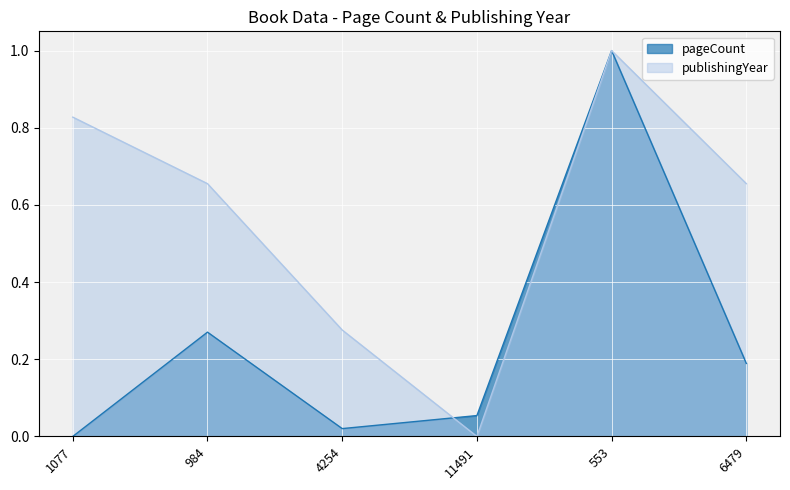

Count the number of data series in this chart.

2